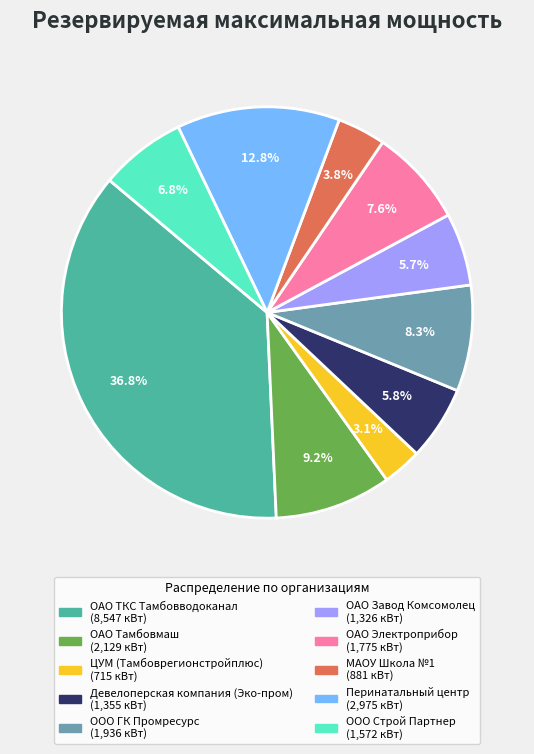

Which category has the smallest portion of the pie?

ЦУМ (Тамбоврегионстройплюс)